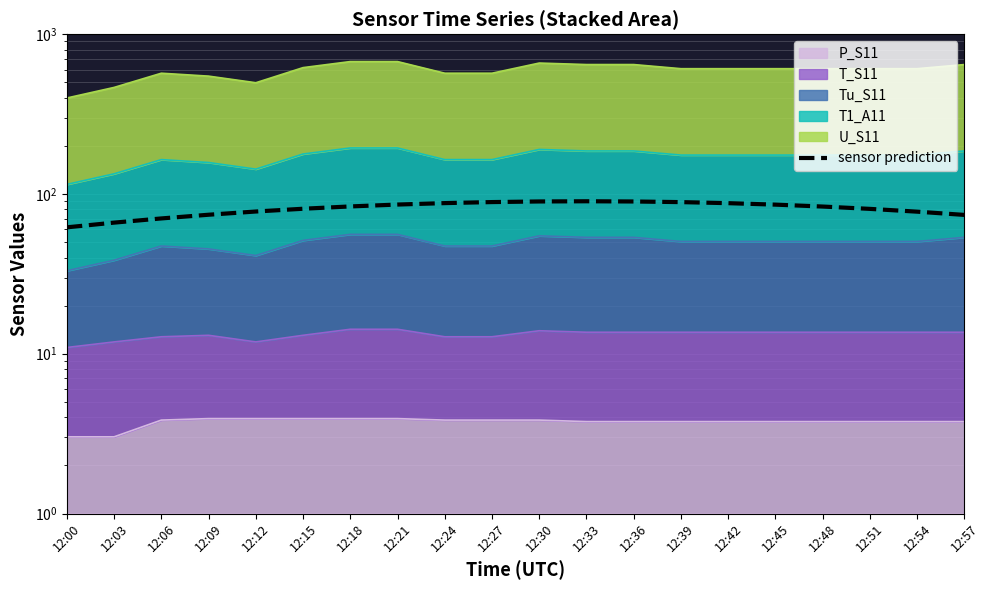

List the labels in order of value, smallest first.

12:00, 12:03, 12:06, 12:57, 12:09, 12:54, 12:12, 12:51, 12:15, 12:48, 12:18, 12:45, 12:21, 12:42, 12:24, 12:39, 12:27, 12:36, 12:30, 12:33